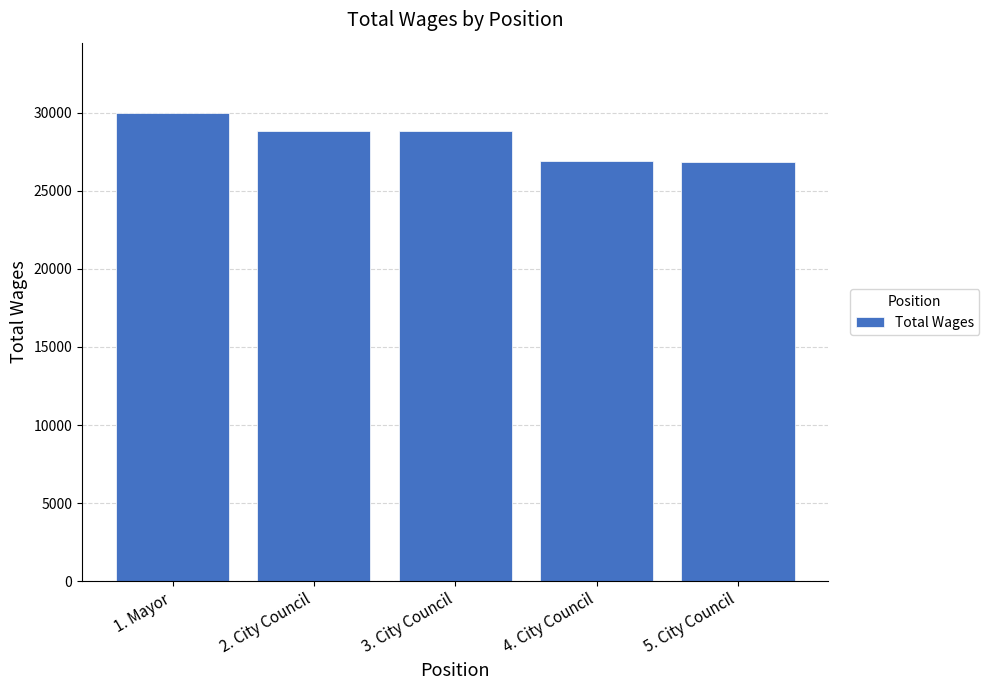

Approximately how many times larger is the value at 2. City Council compared to 3. City Council?

1.0